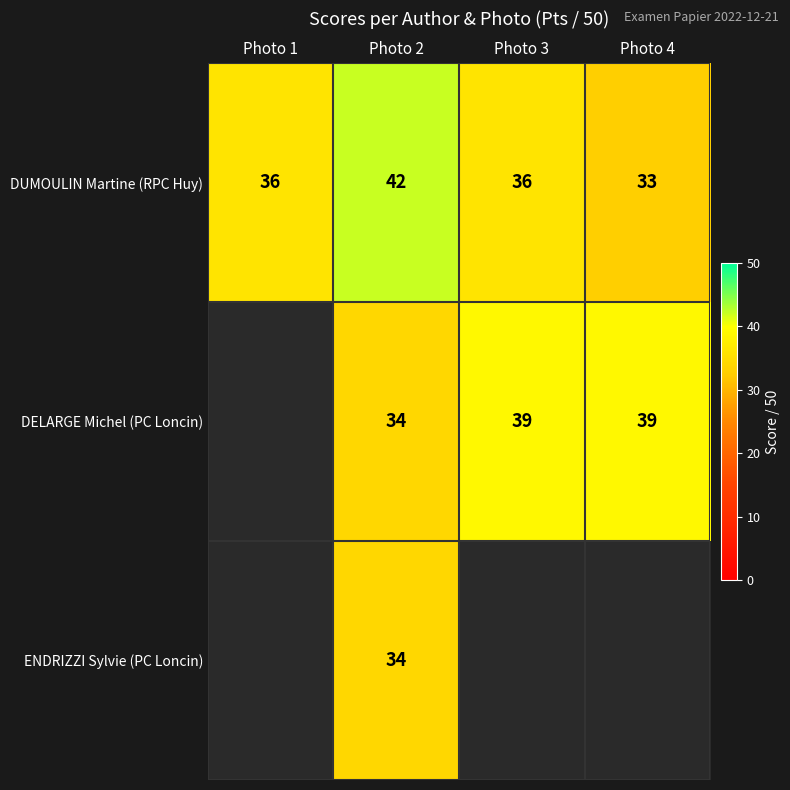

What is the maximum value shown in the chart?

42.0